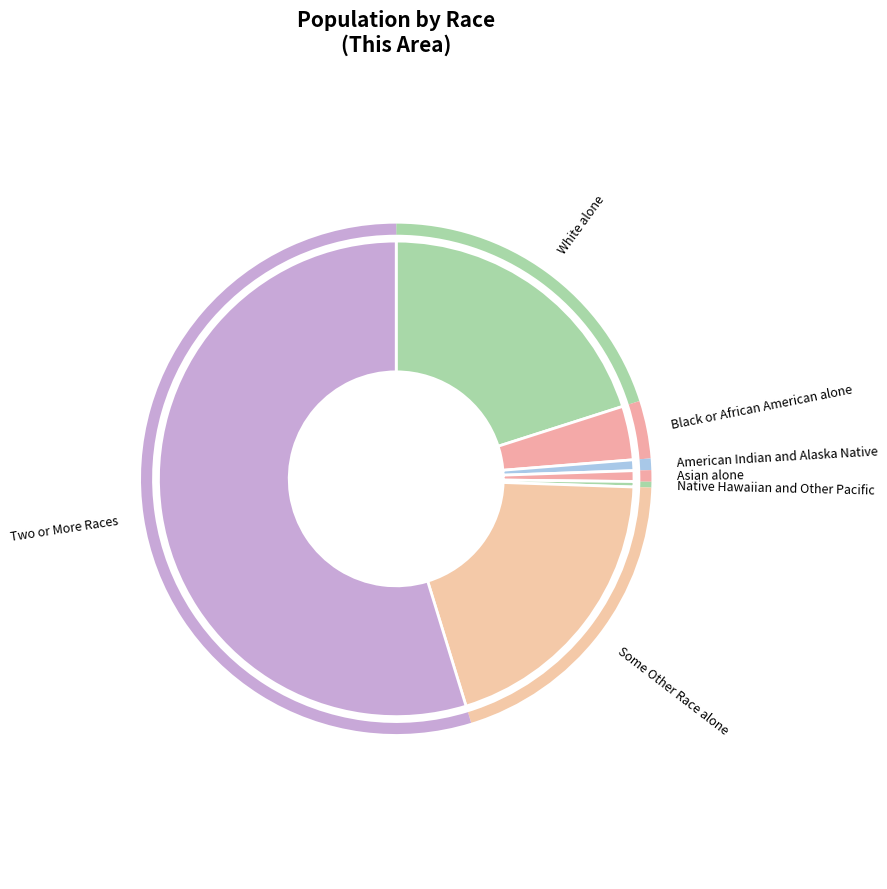

Which slice is the largest?

Two or More Races